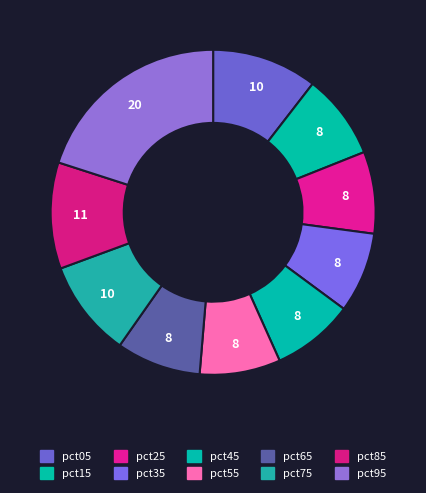

Which category has the smallest portion of the pie?

pct35